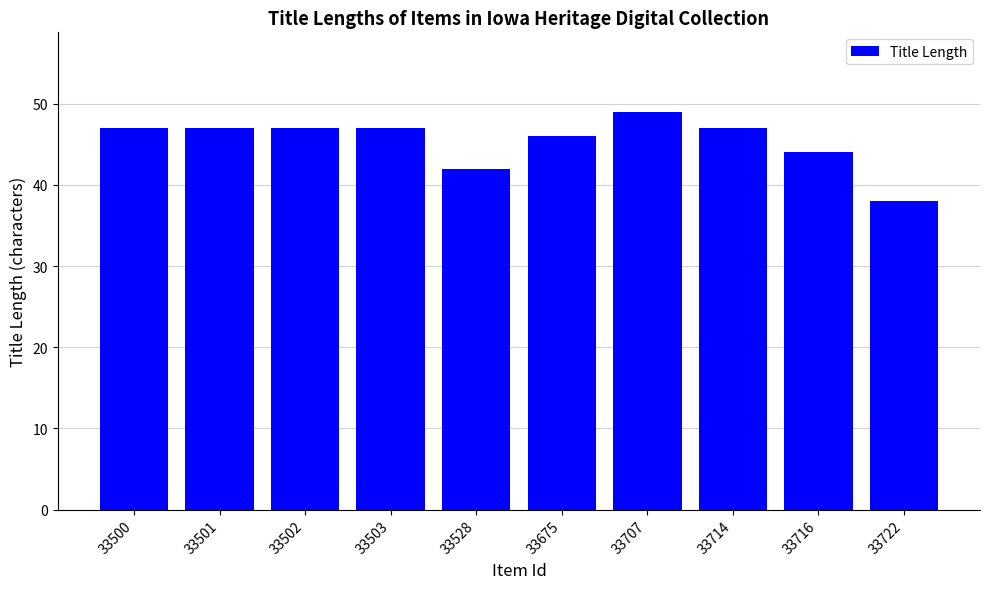

The value at 33716 is 44. True or false?

True